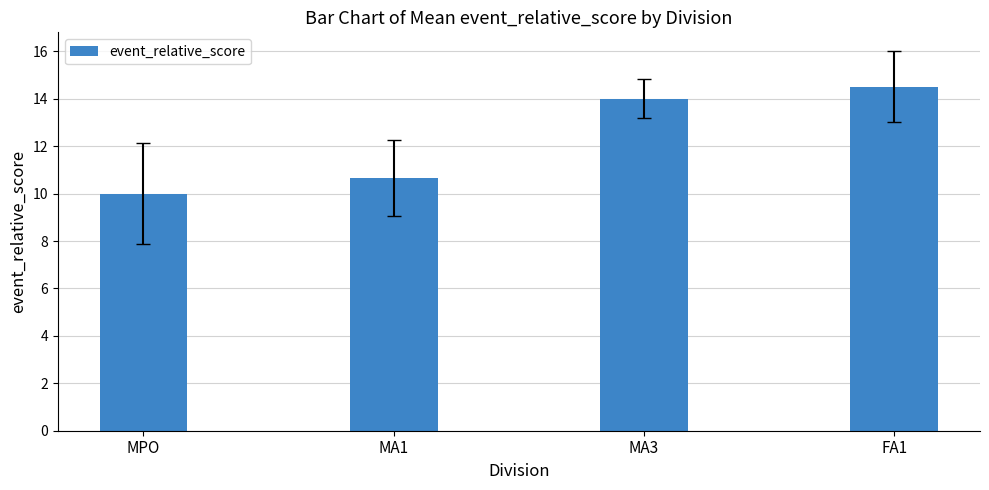

What is the label of the 1st bar from the right?

FA1